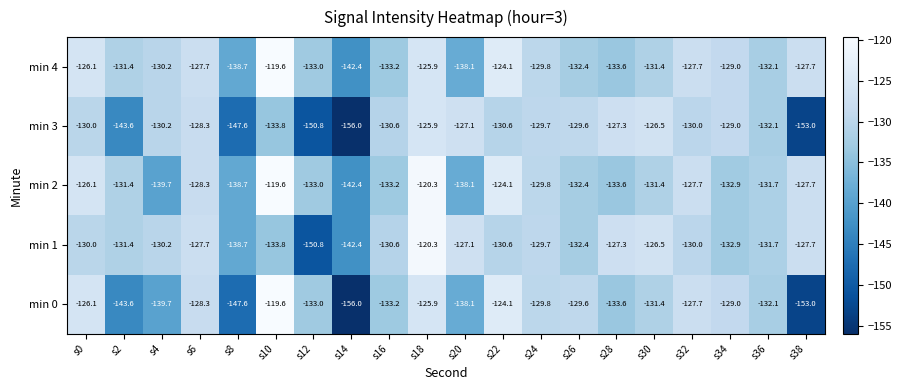

Which category has the lowest value in the min 4 series?

s14